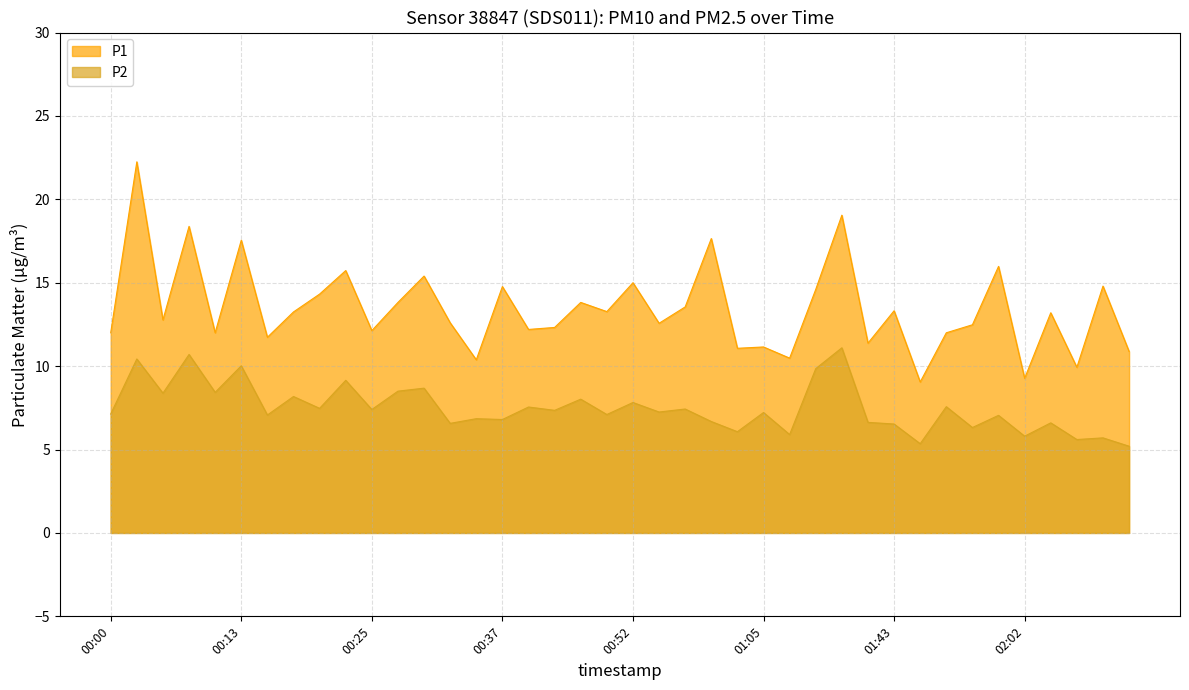

In P2, how many points are lower than both neighbors (excluding endpoints)?

16